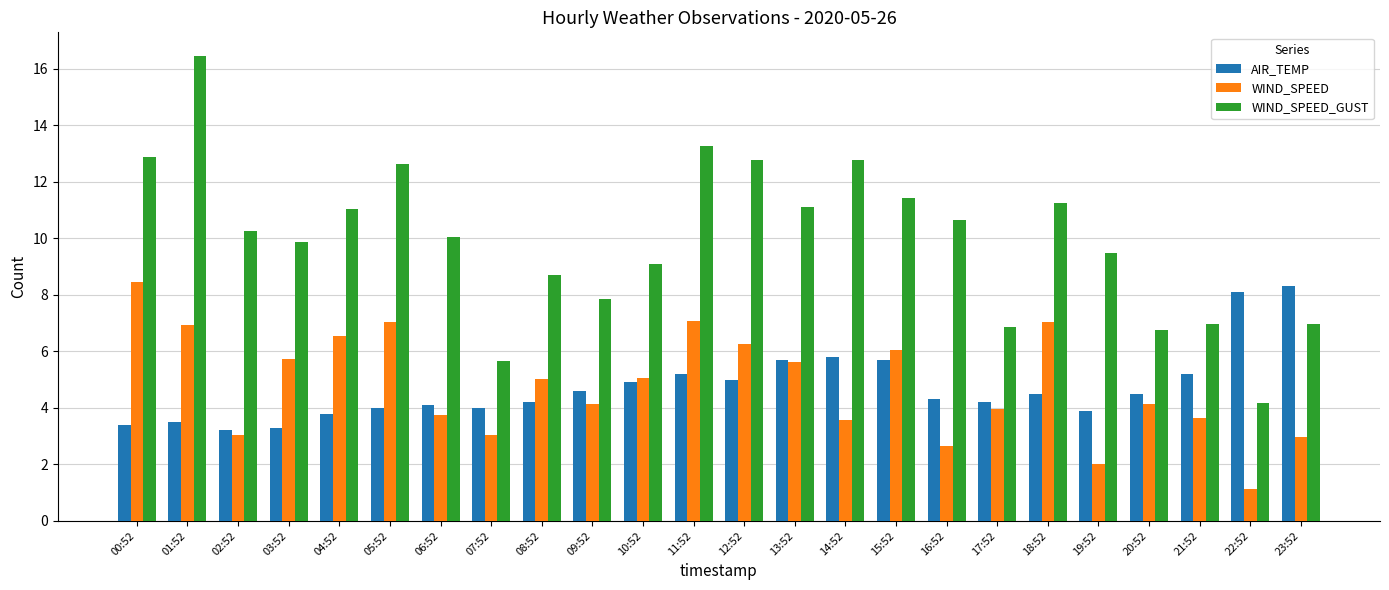

Is it true that WIND_SPEED equals 7.1 at 18:52?

True